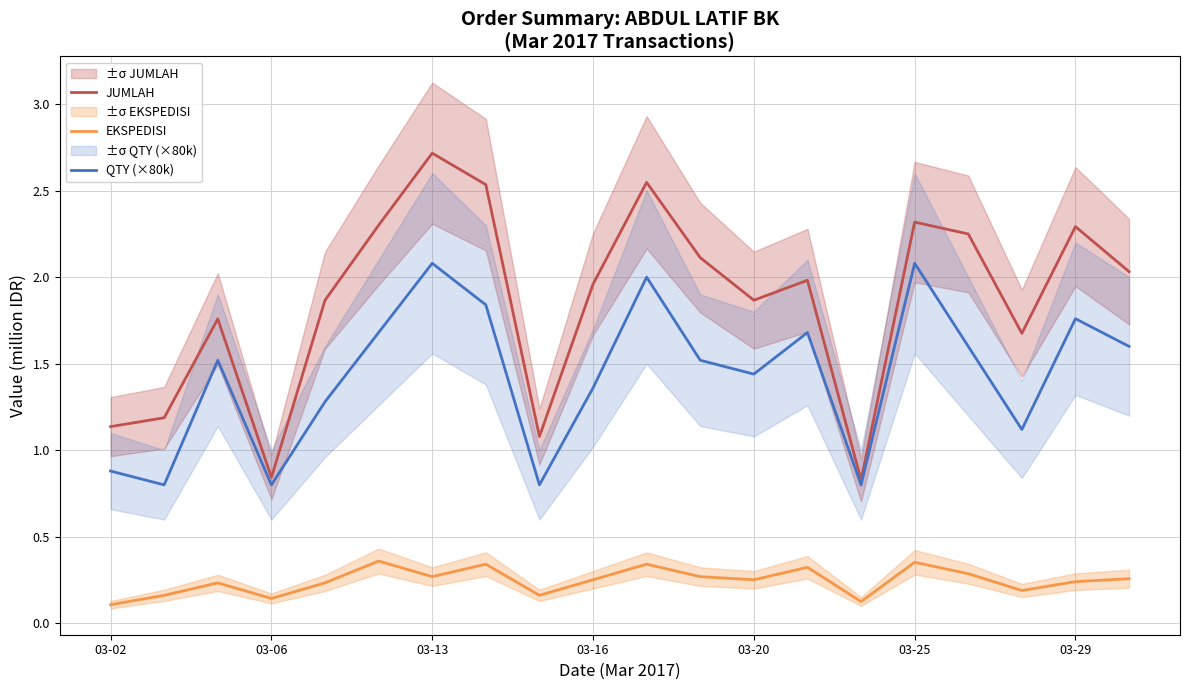

List the series in order of their overall mean, highest first.

JUMLAH, QTY (×80k), EKSPEDISI